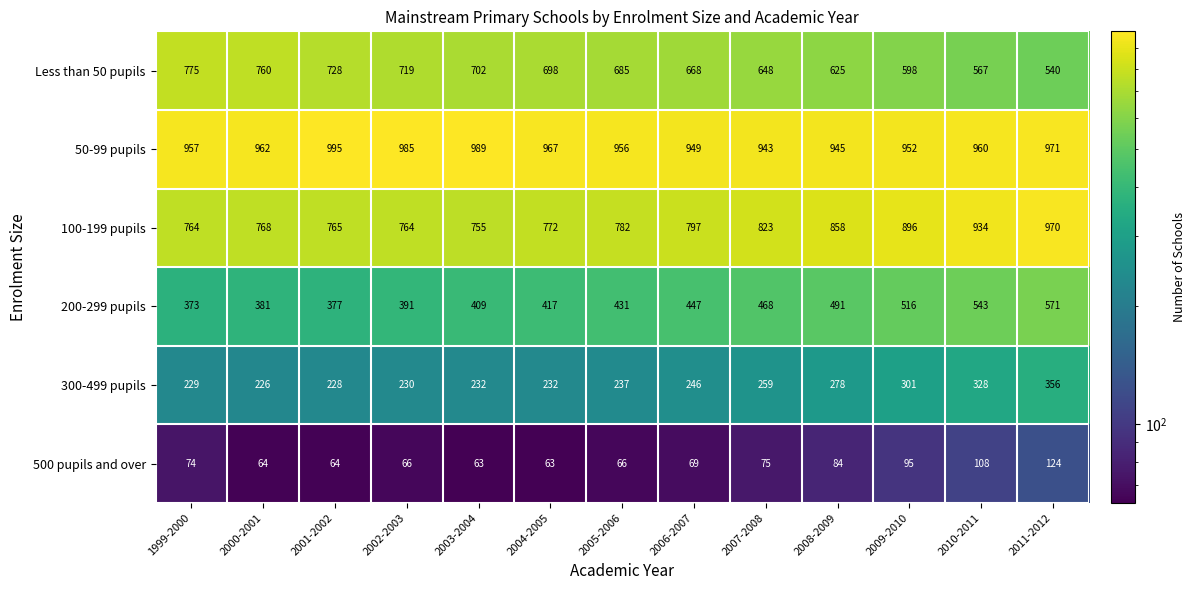

What is the sum of the 500 pupils and over values at 2003-2004 and 2006-2007?

132